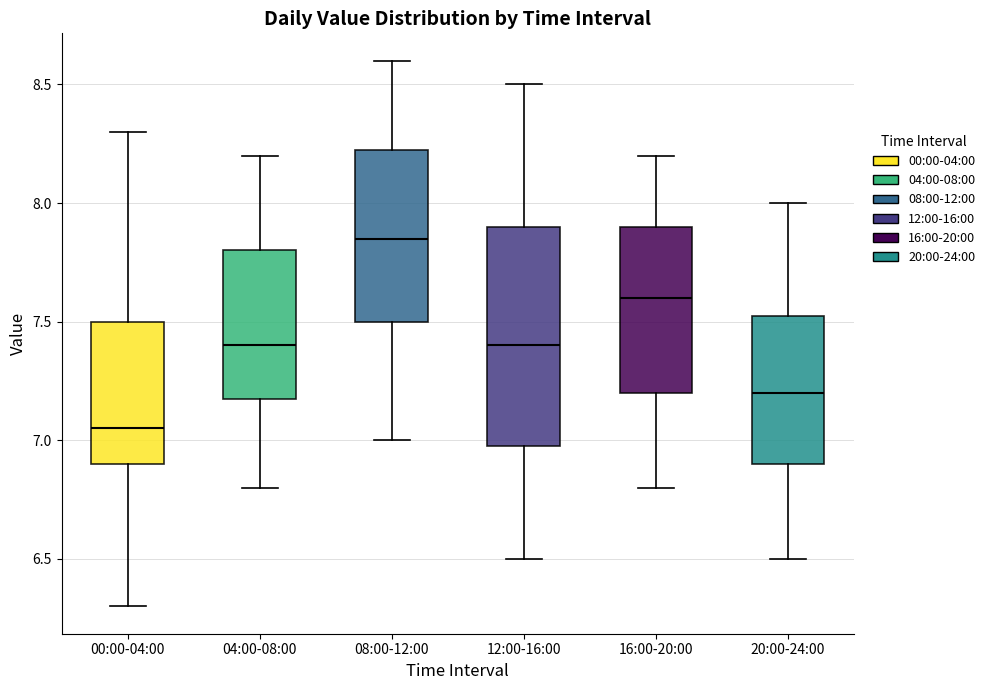

Where is the lower edge of the box for 04:00-08:00 on the y-axis? The values are not printed on the chart, so give them approximately, as read against the axis.

7.20